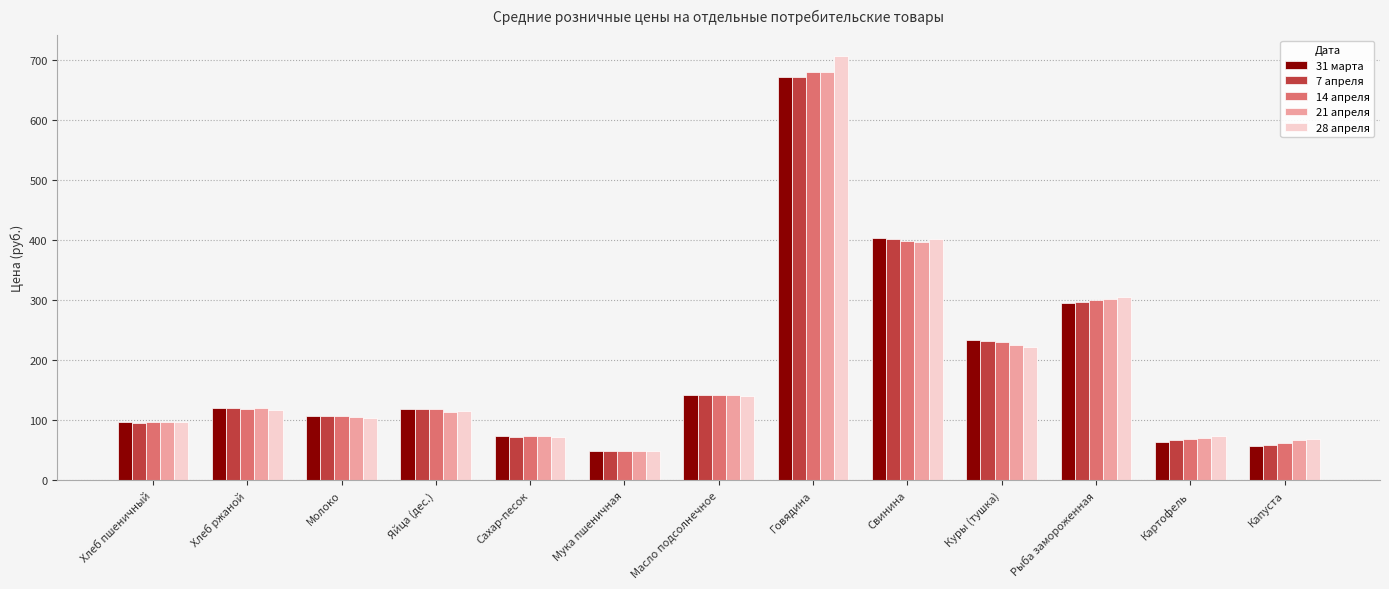

How many data points in 14 апреля are above 118?

7